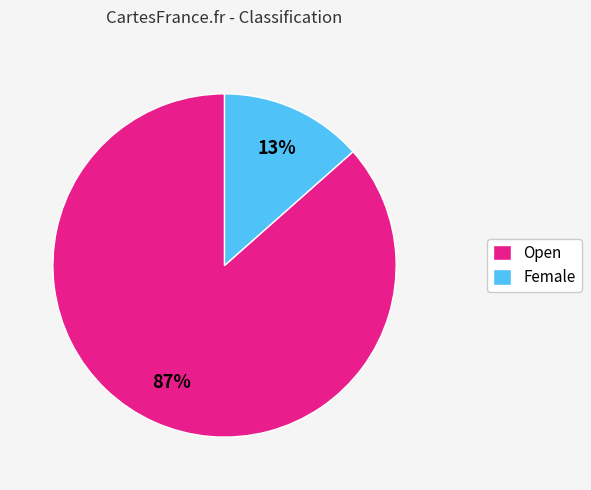

How many segments does this pie chart have?

2